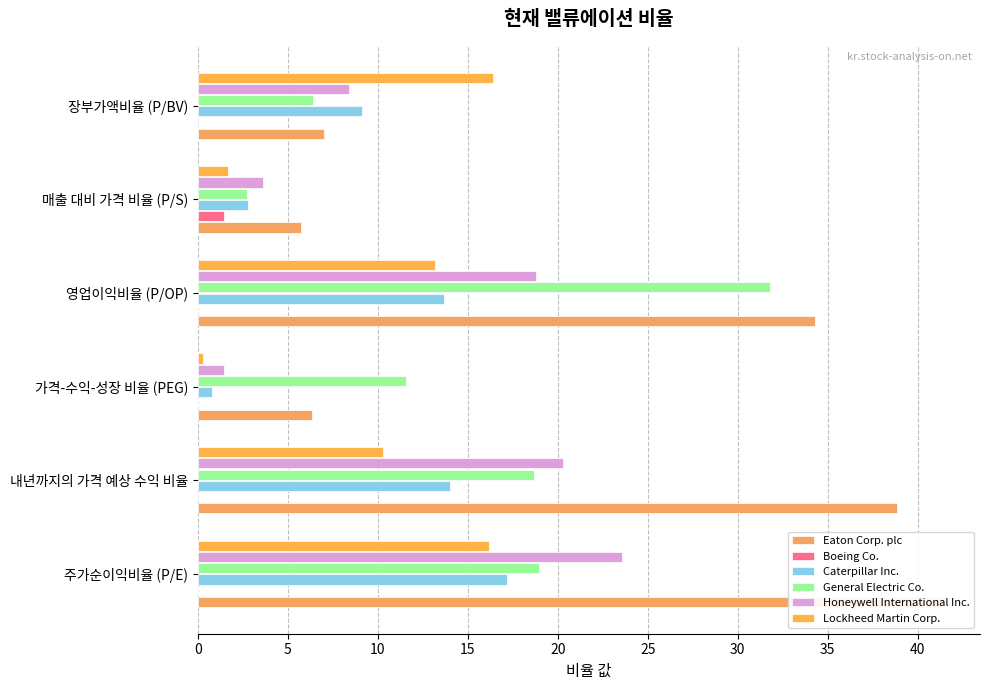

Reading left to right, list all the values displayed in this chart.

Eaton Corp. plc: 41.4	38.9	6.3	34.3	5.7	7.0
Boeing Co.: 0.0	0.0	0.0	0.0	1.5	0.0
Caterpillar Inc.: 17.2	14.0	0.8	13.7	2.8	9.1
General Electric Co.: 19.0	18.7	11.6	31.8	2.7	6.4
Honeywell International Inc.: 23.6	20.3	1.5	18.8	3.6	8.4
Lockheed Martin Corp.: 16.2	10.3	0.3	13.2	1.7	16.4